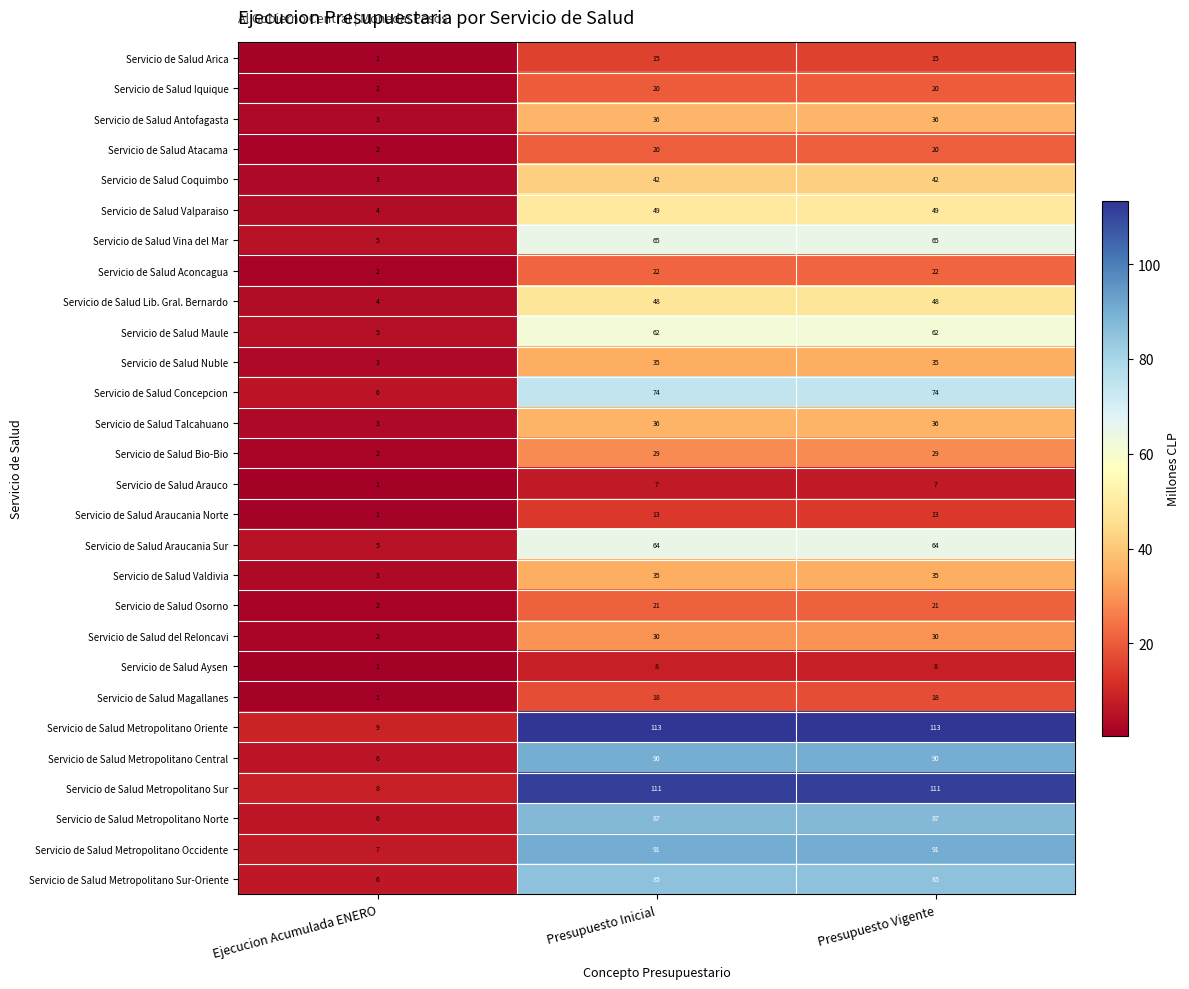

The value of Servicio de Salud Talcahuano at Presupuesto Vigente is 58. True or false?

False